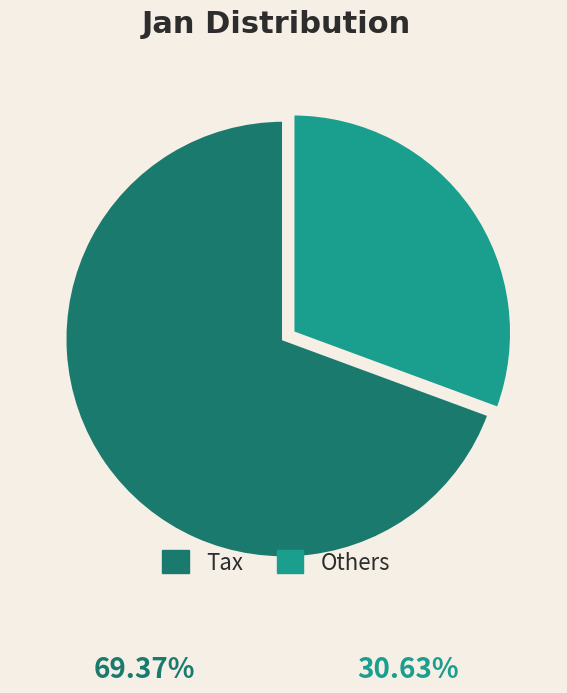

What is the ratio of the value at Tax to the value at Others?

2.3